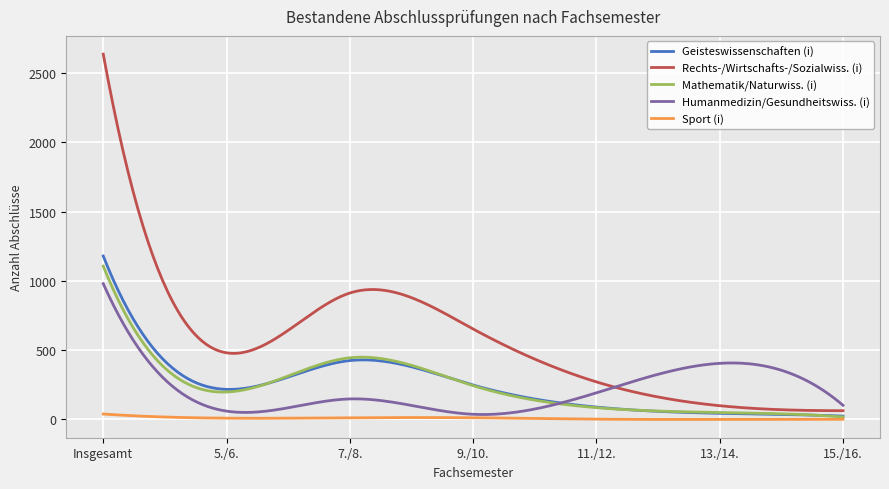

What are all the series names shown in the legend?

Geisteswissenschaften (i), Rechts-/Wirtschafts-/Sozialwiss. (i), Mathematik/Naturwiss. (i), Humanmedizin/Gesundheitswiss. (i), Sport (i)